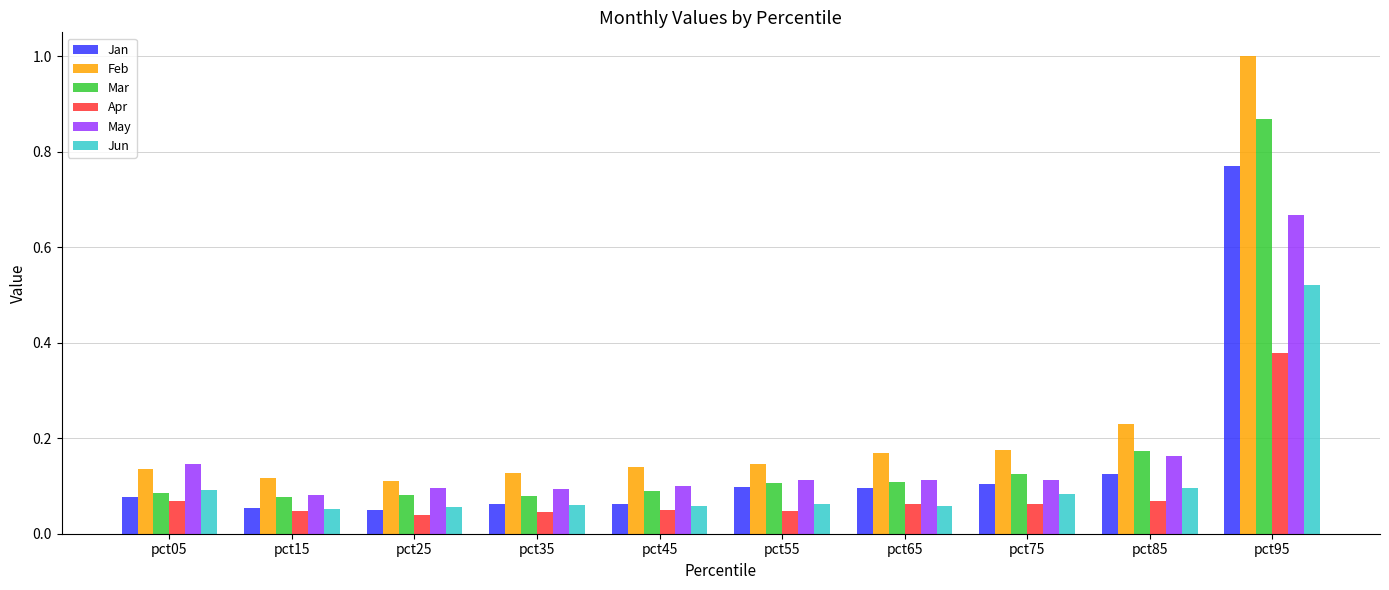

How many bars are there in total?

60